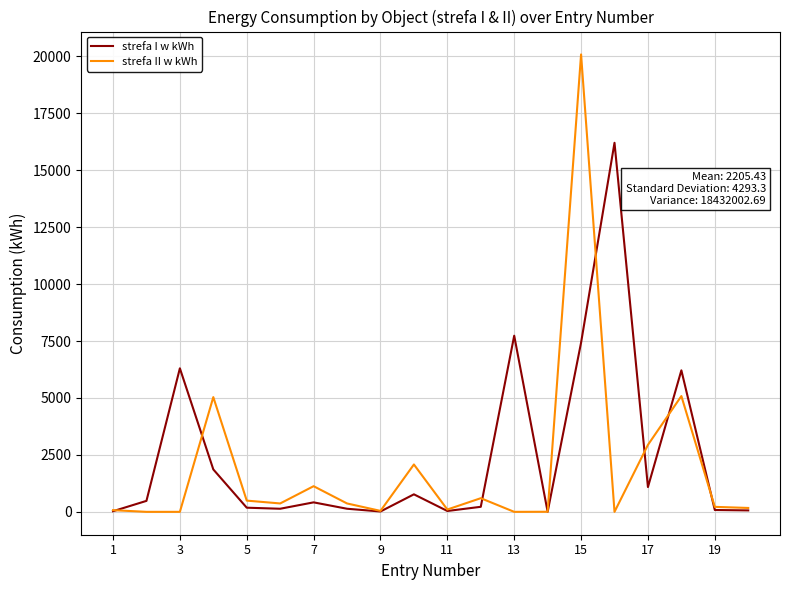

Rank the series by their maximum value, from highest to lowest.

strefa II w kWh, strefa I w kWh